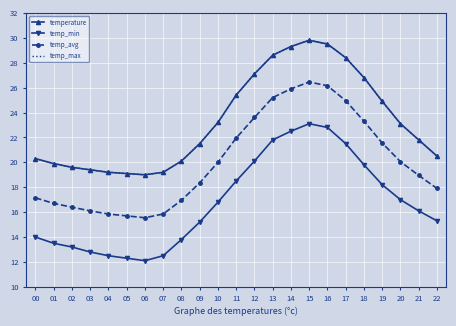

True or false: temp_max and temp_min intersect in this chart.

False